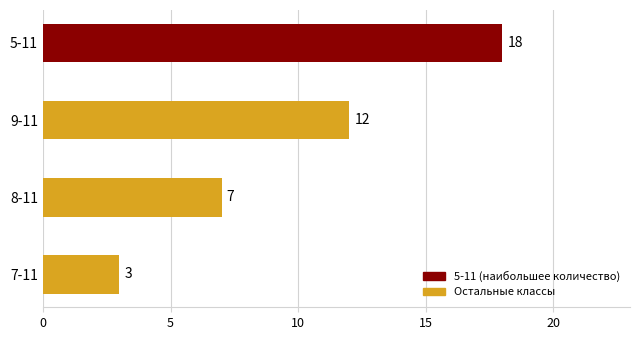

Does the chart contain stacked bars?

No